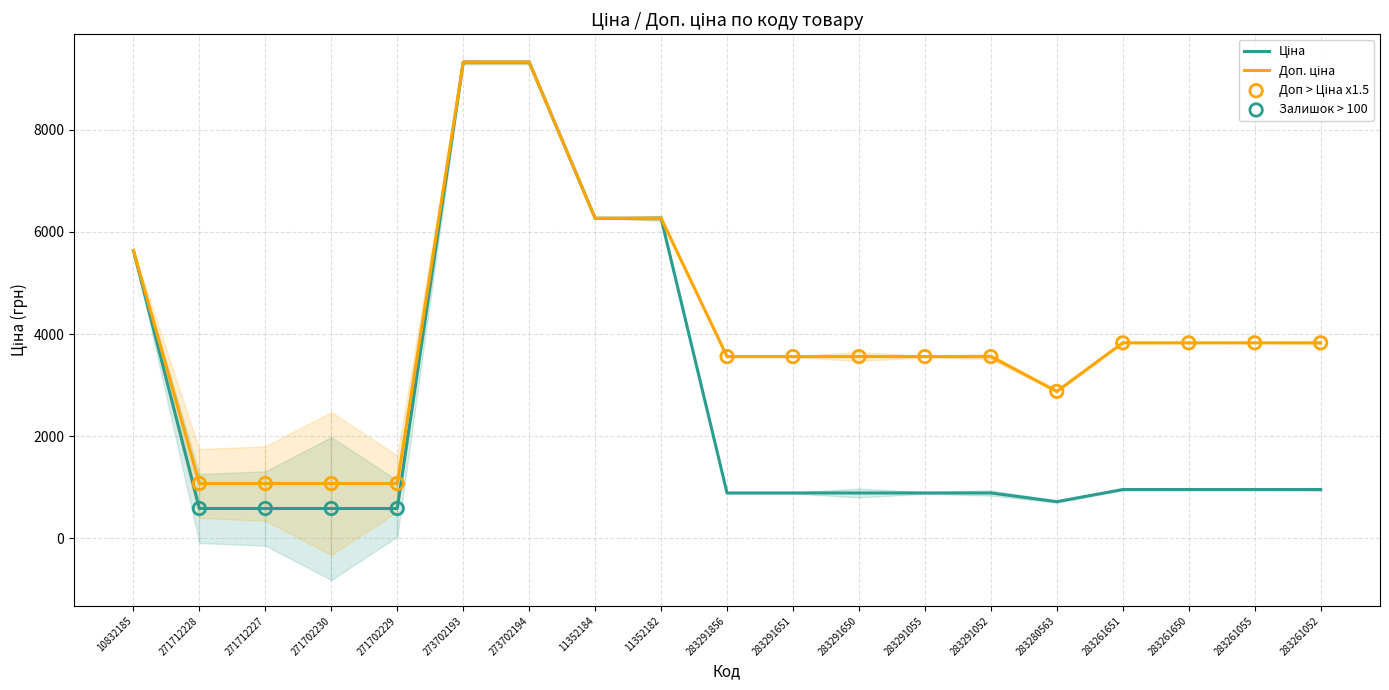

Which series has the largest total across all categories?

Доп. ціна